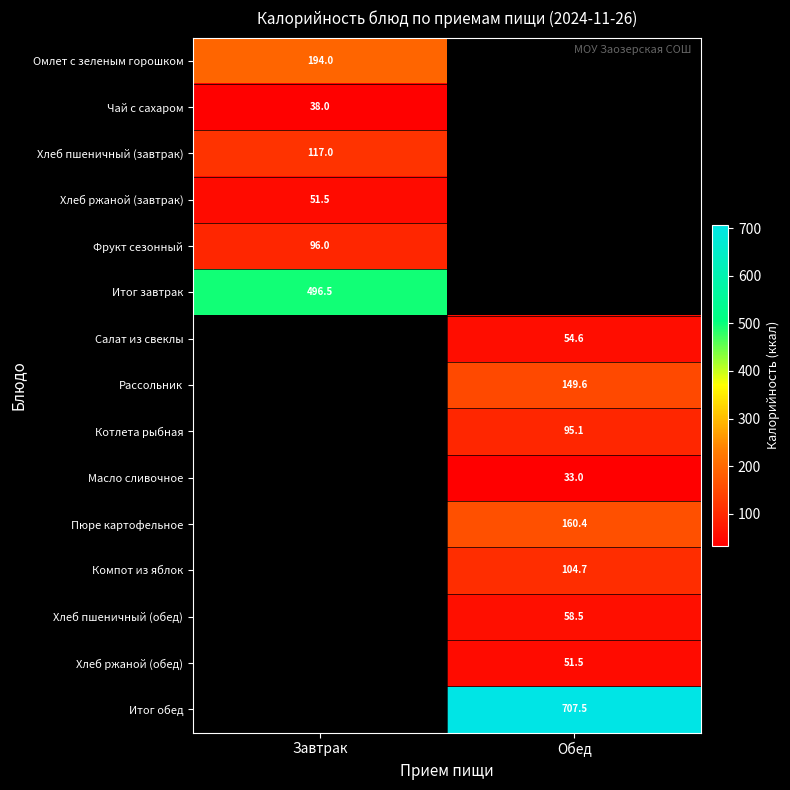

The Пюре картофельное series shows 160.4 at Обед. True or false?

True